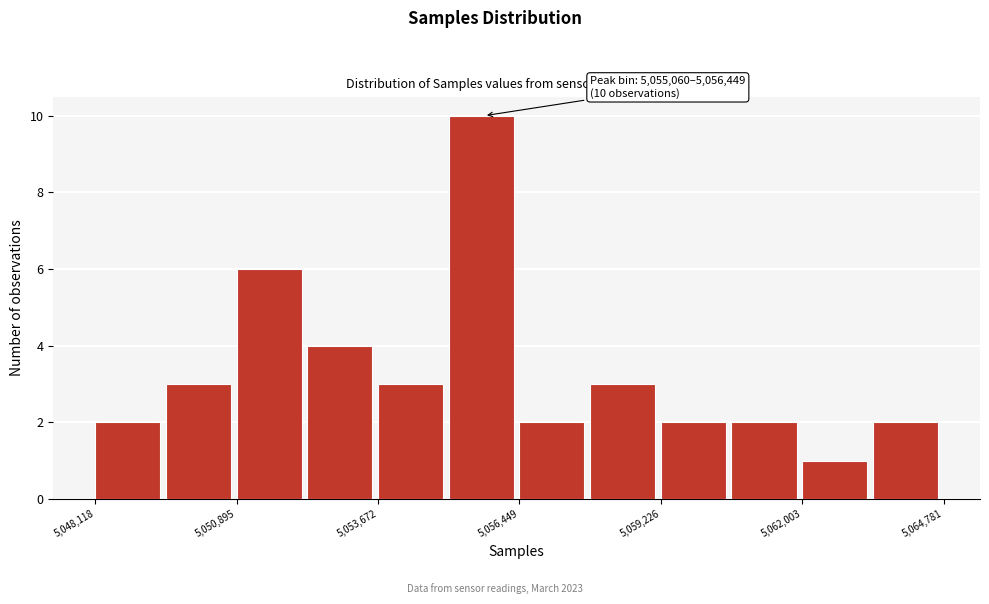

Around what value on the x-axis is the tallest bar? Give the approximate position of its centre, as read against the axis.

5055500